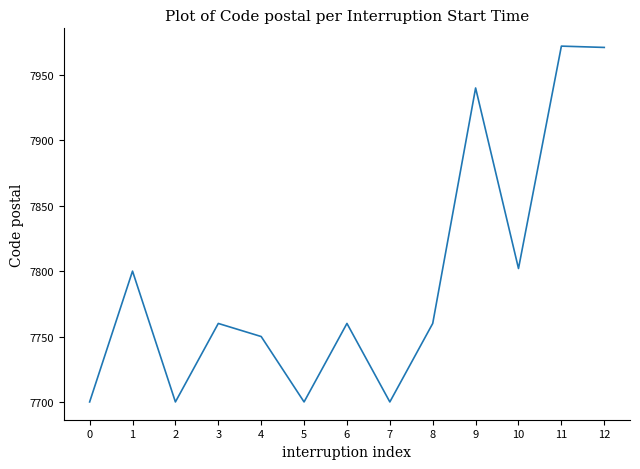

What is the change in value from 1 to 11?

+172